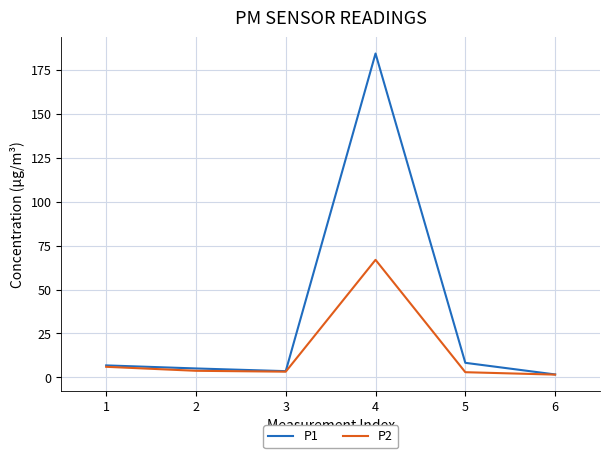

At which label does P1 first exceed 6?

1